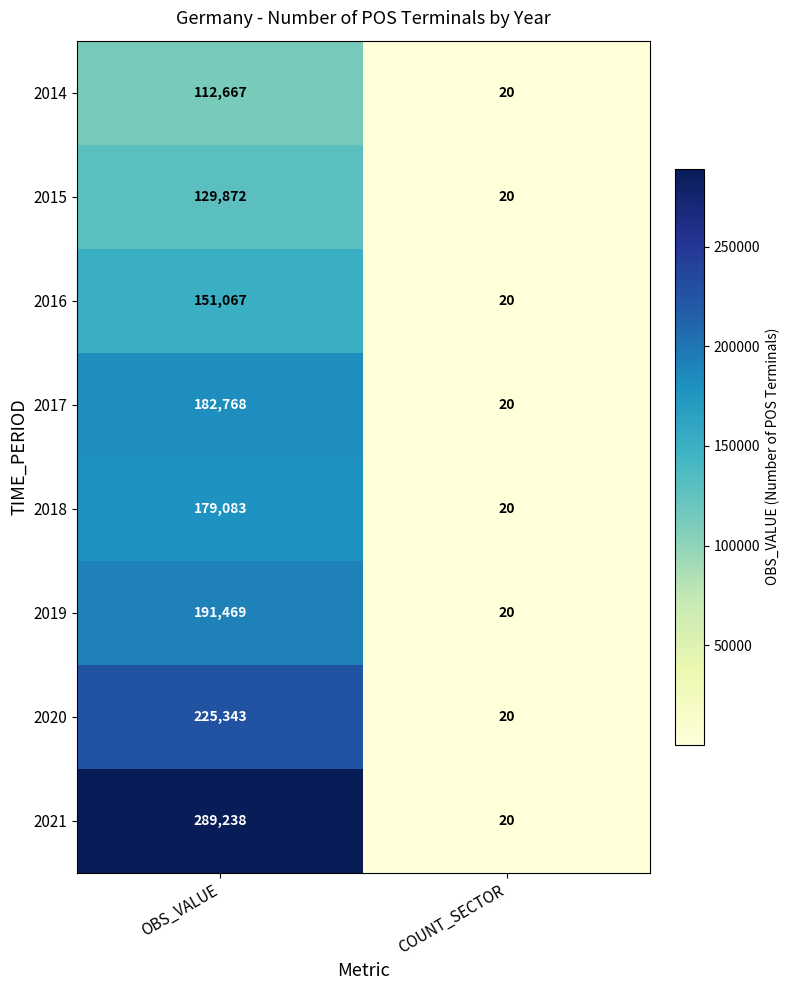

Reading left to right, transcribe all the data shown in this chart.

2014: 112667	20
2015: 129872	20
2016: 151067	20
2017: 182768	20
2018: 179083	20
2019: 191469	20
2020: 225343	20
2021: 289238	20